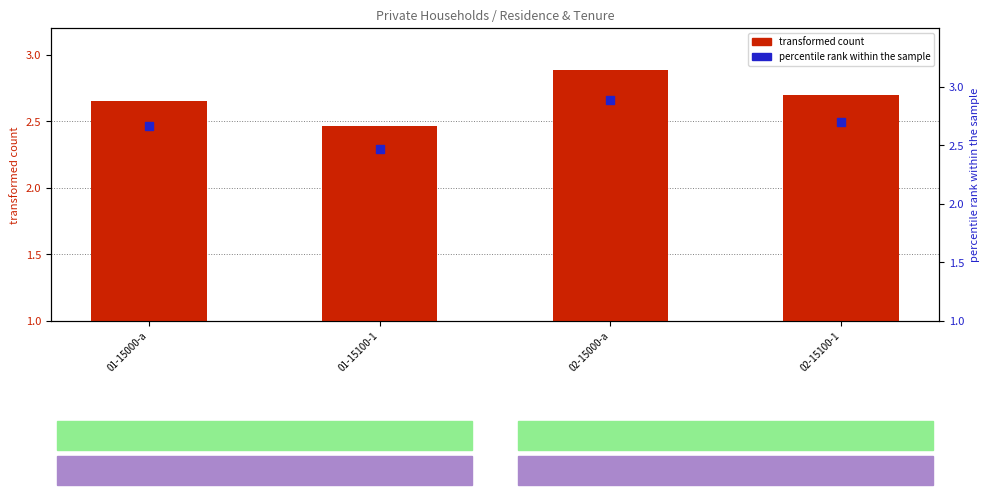

What is the total value across all series at 02-15000-a?

5.8